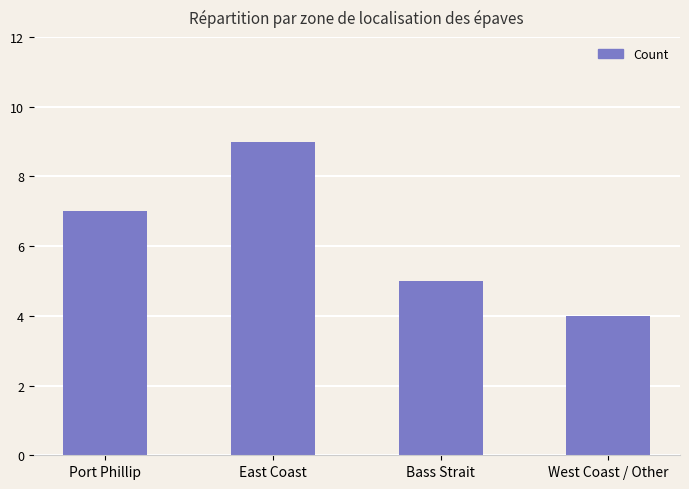

Reading left to right, what are all the values shown in this chart?

7	9	5	4